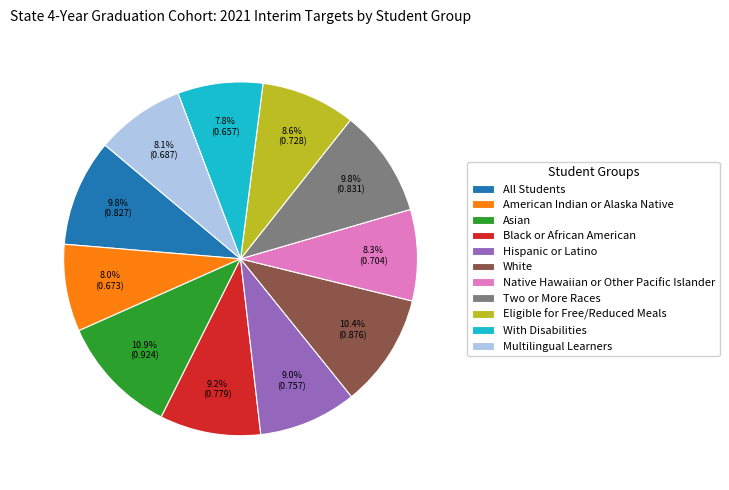

How much of the chart is everything except Two or More Races?

90.2%